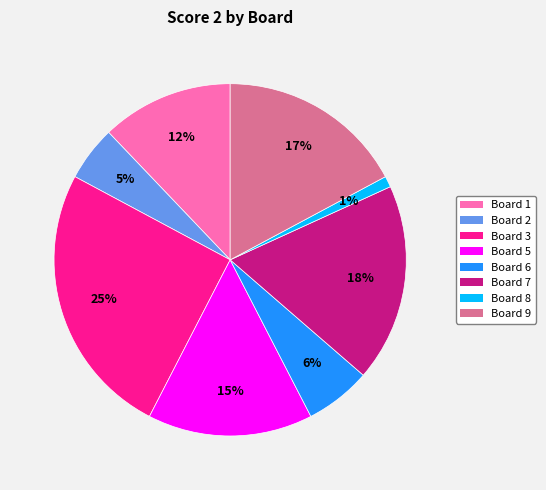

Between Board 5 and Board 2, which is larger?

Board 5